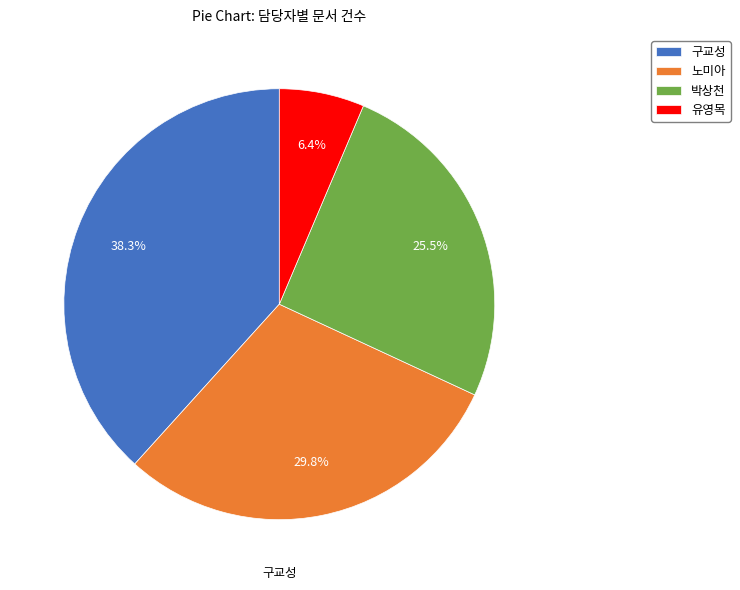

What percentage is NOT represented by 유영목?

93.6%